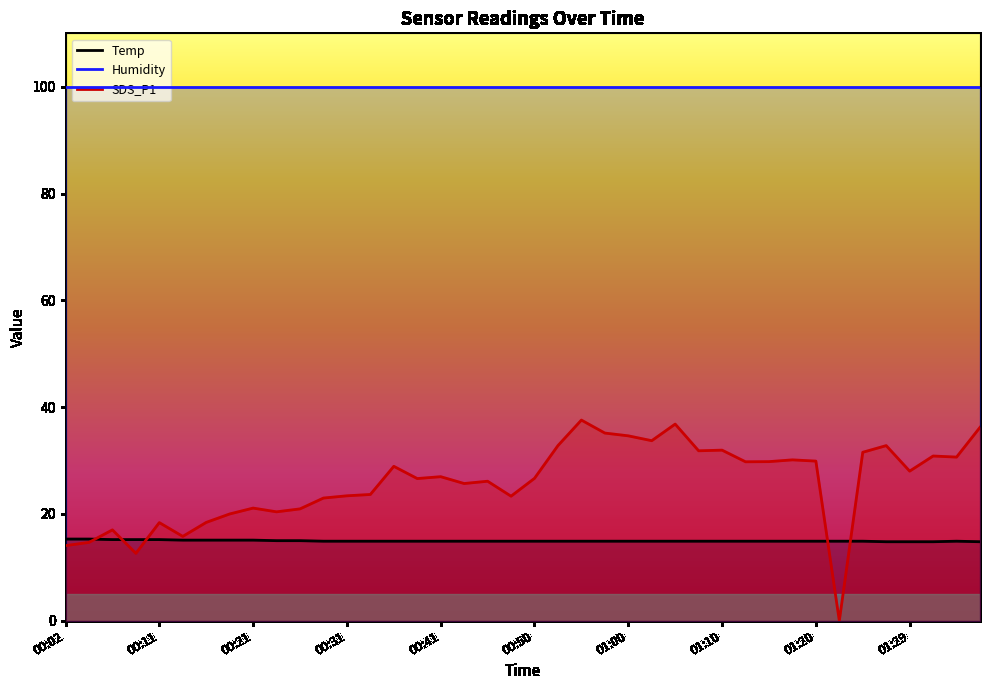

True or false: Humidity and Temp cross at least once.

False